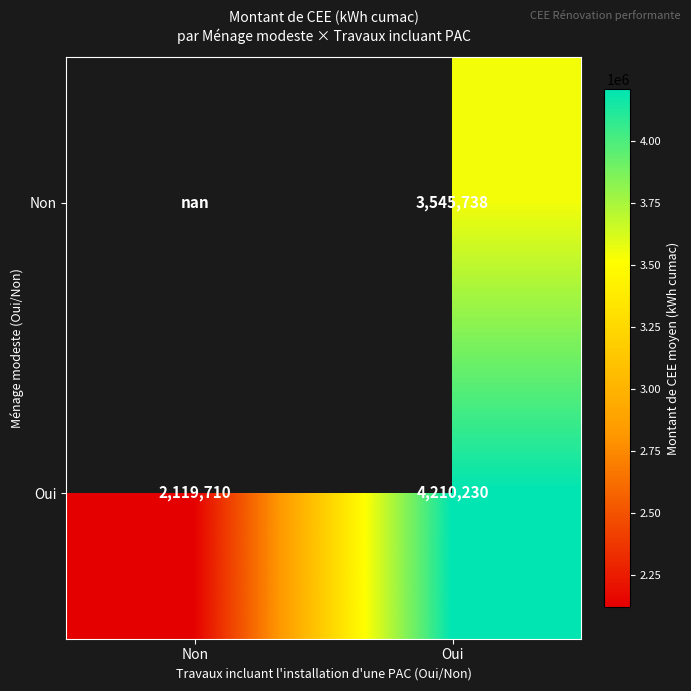

Is the value of Oui at Non greater than the value of Non at Oui?

No